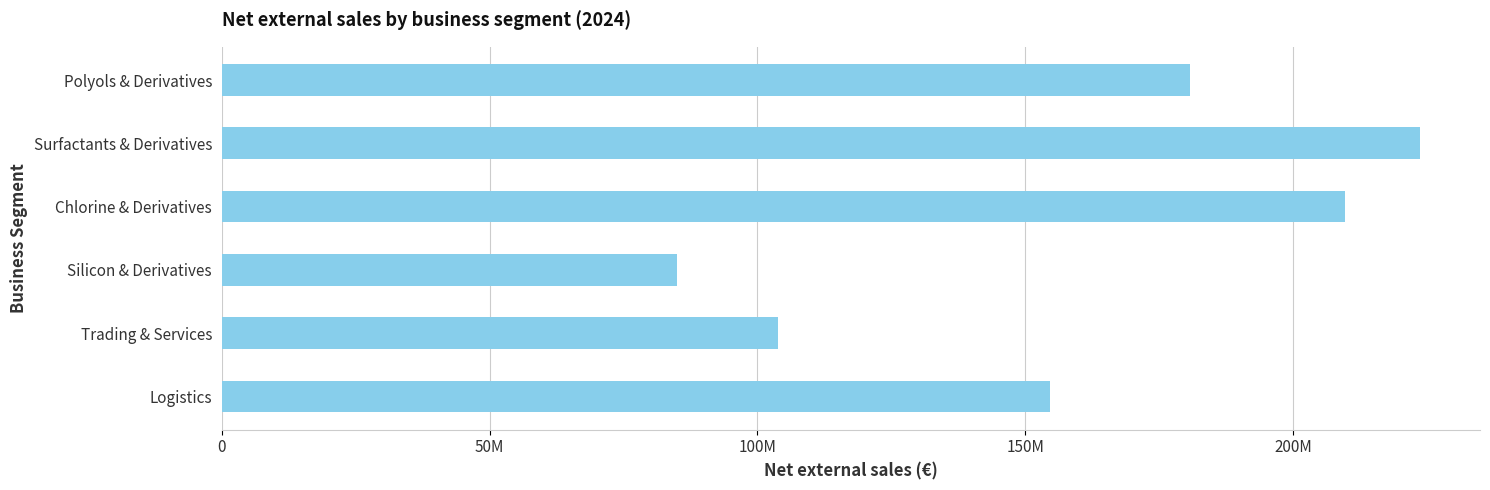

Rank the categories by value from highest to lowest.

Surfactants & Derivatives, Chlorine & Derivatives, Polyols & Derivatives, Logistics, Trading & Services, Silicon & Derivatives